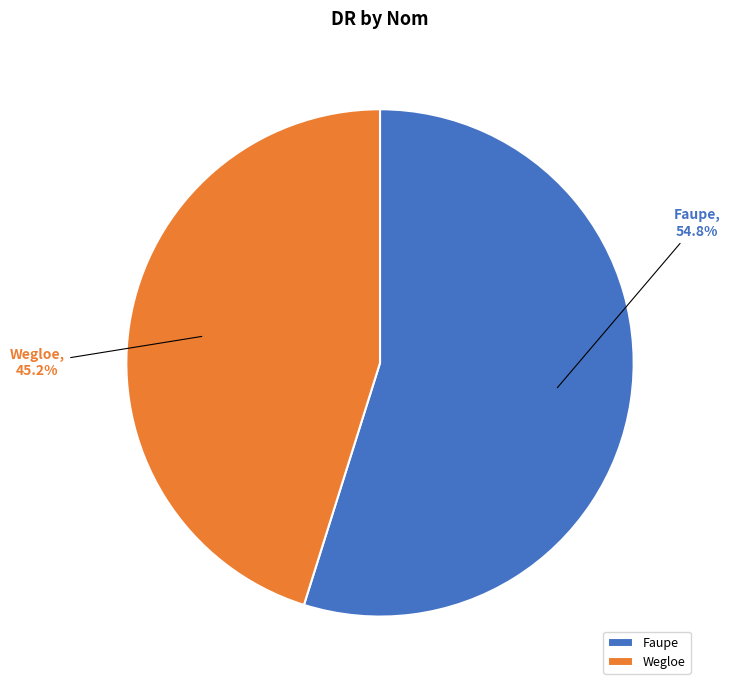

Do Faupe and Wegloe together represent more than half of the pie?

Yes